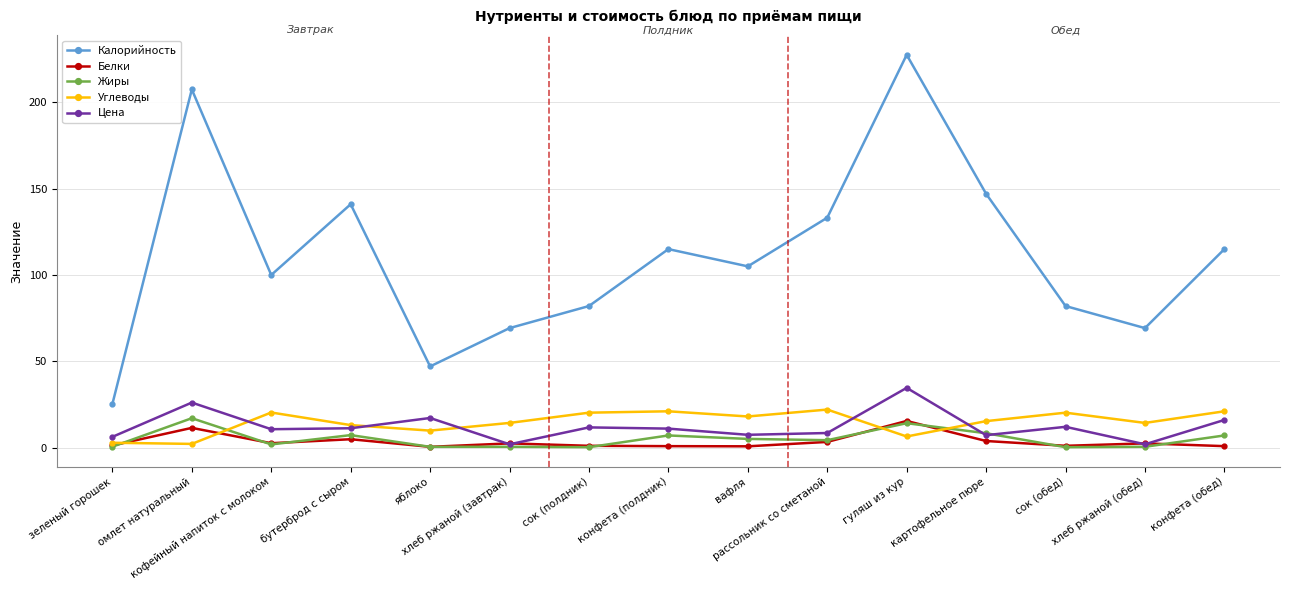

What is the greatest value displayed?

227.6